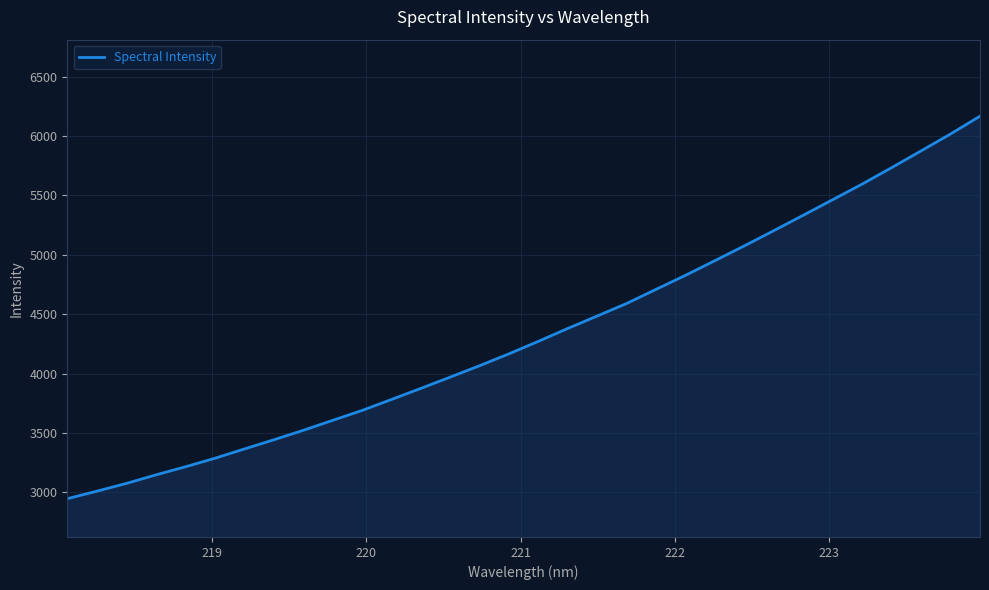

What is the maximum value shown in the chart?

6167.8